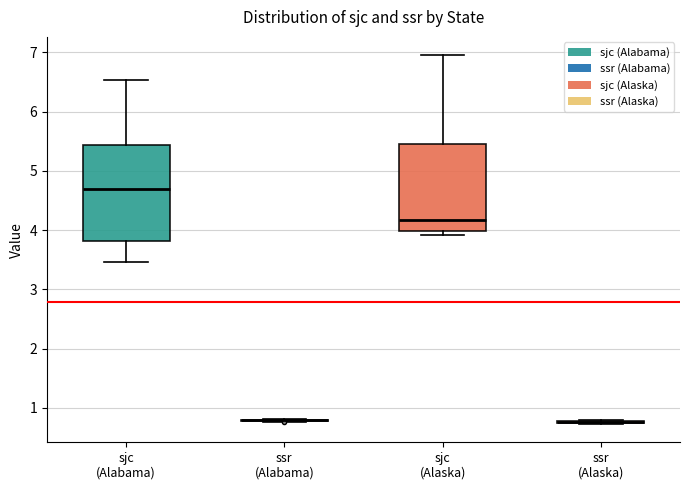

Comparing the boxes themselves (not the whiskers), which one is the tallest?

sjc (Alabama)